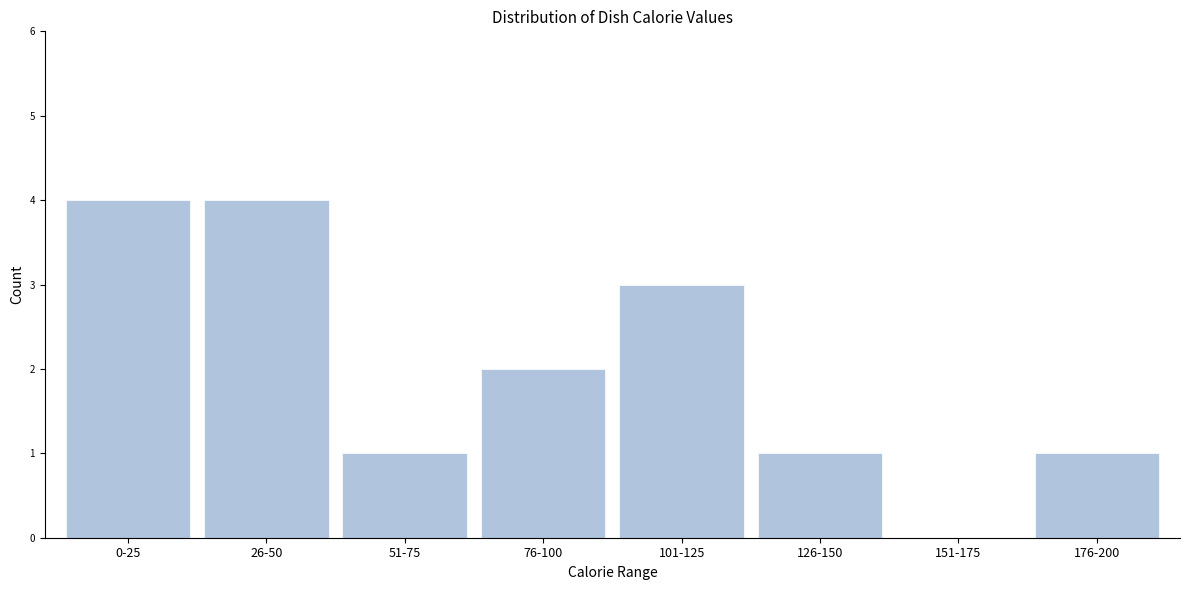

Reading left to right, transcribe all the data shown in this chart.

0-25=4	26-50=4	51-75=1	76-100=2	101-125=3	126-150=1	151-175=0	176-200=1